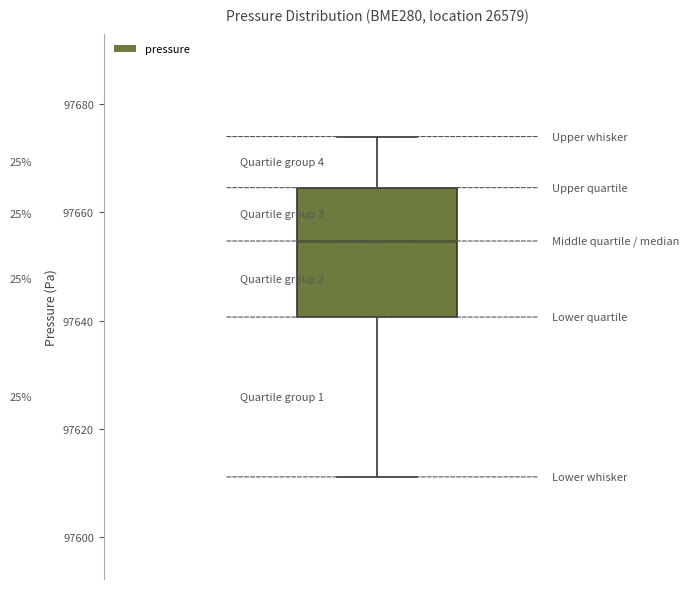

Transcribe this box plot: give where the median line is, the range the box spans, and where the two whiskers end, as read against the y-axis. The values are not printed on the chart, so give them approximately, as read against the axis.

median 97654, box 97640 to 97664, whiskers 97612 to 97674